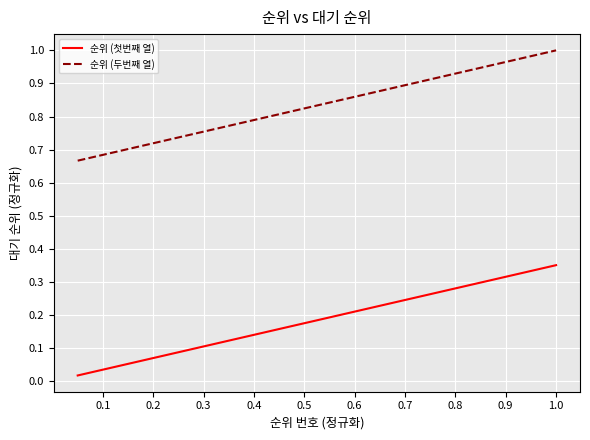

True or false: 순위 (첫번째 열) and 순위 (두번째 열) intersect in this chart.

False